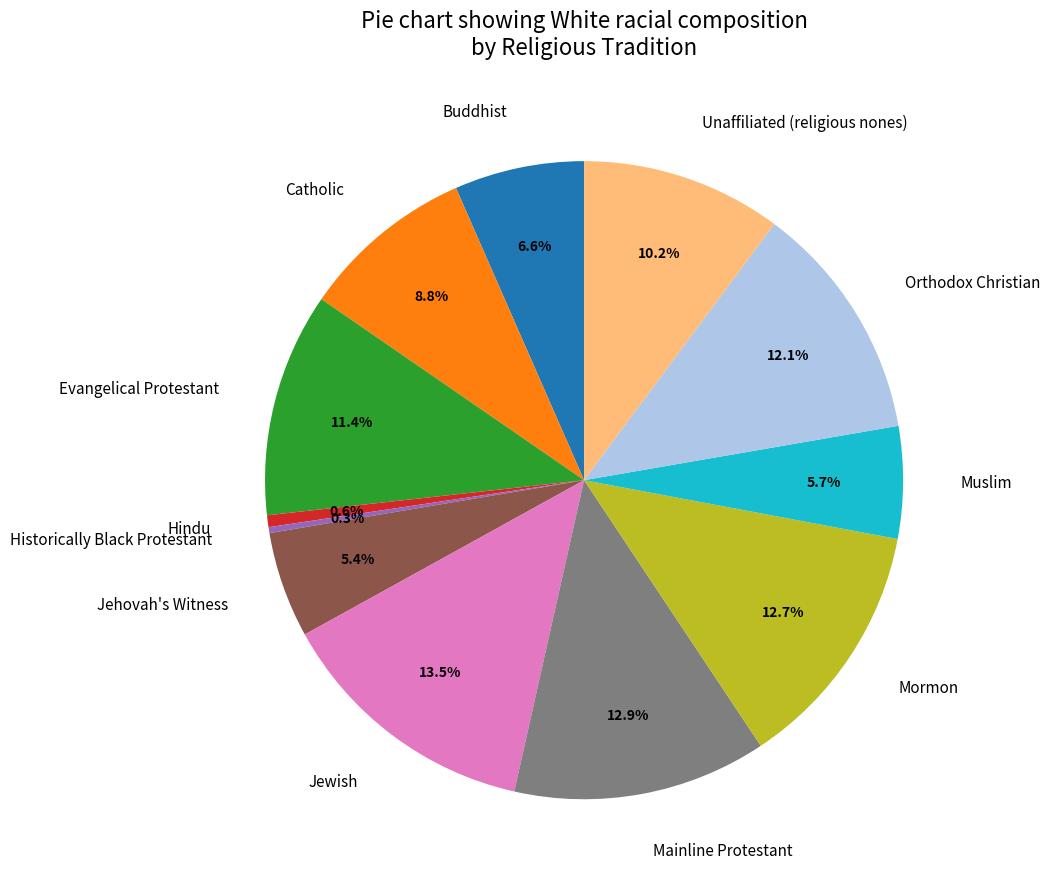

What percentage is the Catholic slice, to the nearest percent?

9%